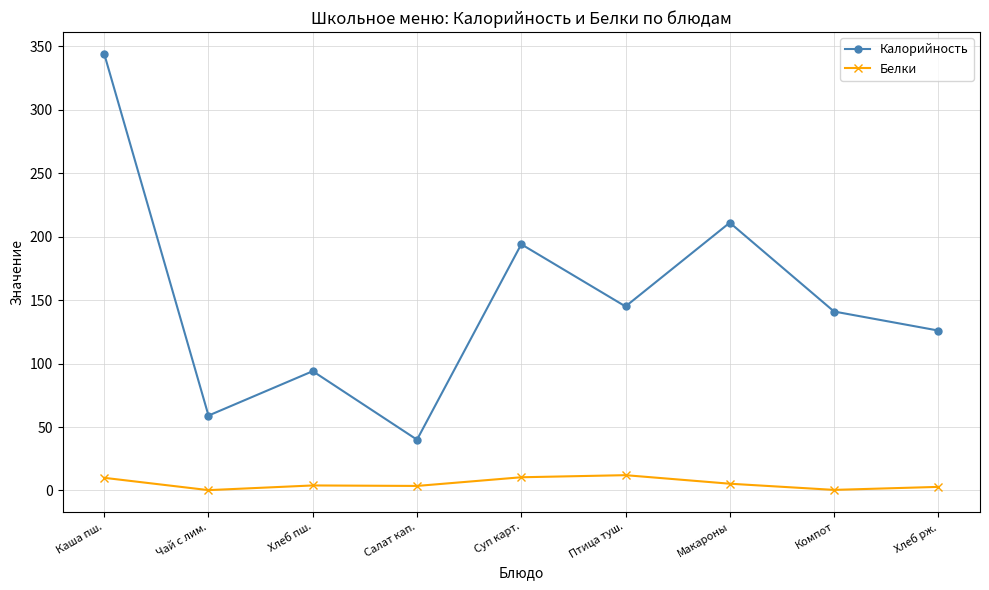

What value does the Белки series have at Салат кап.?

3.6